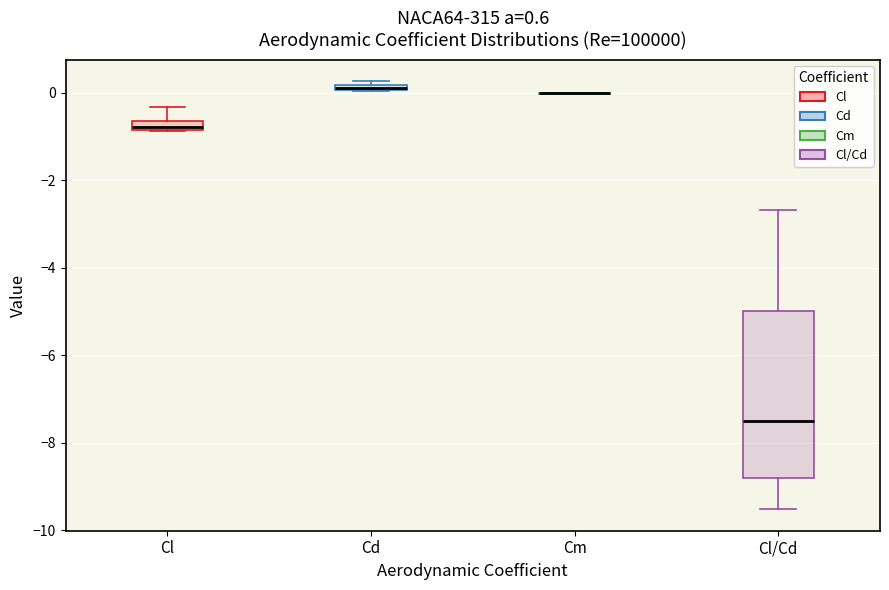

Which box is the tallest, from its lower edge to its upper edge?

Cl/Cd